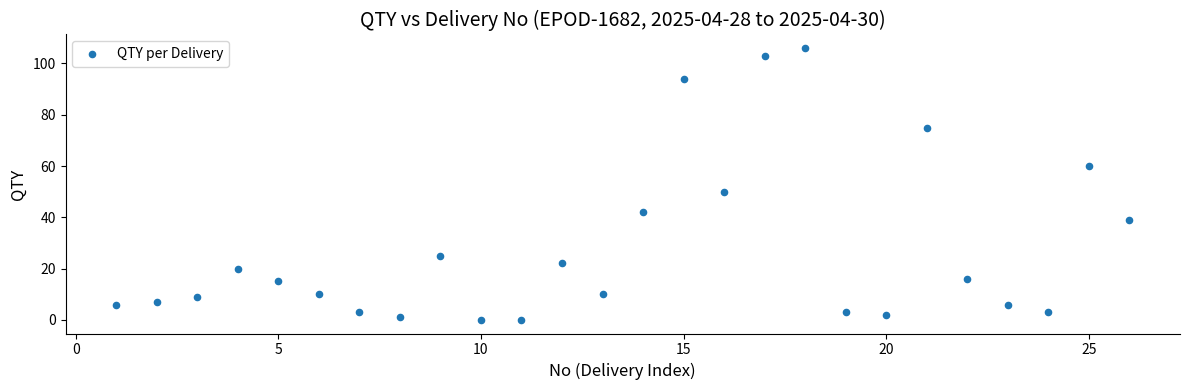

What Y value in the scatter plot is closest to 53?

50